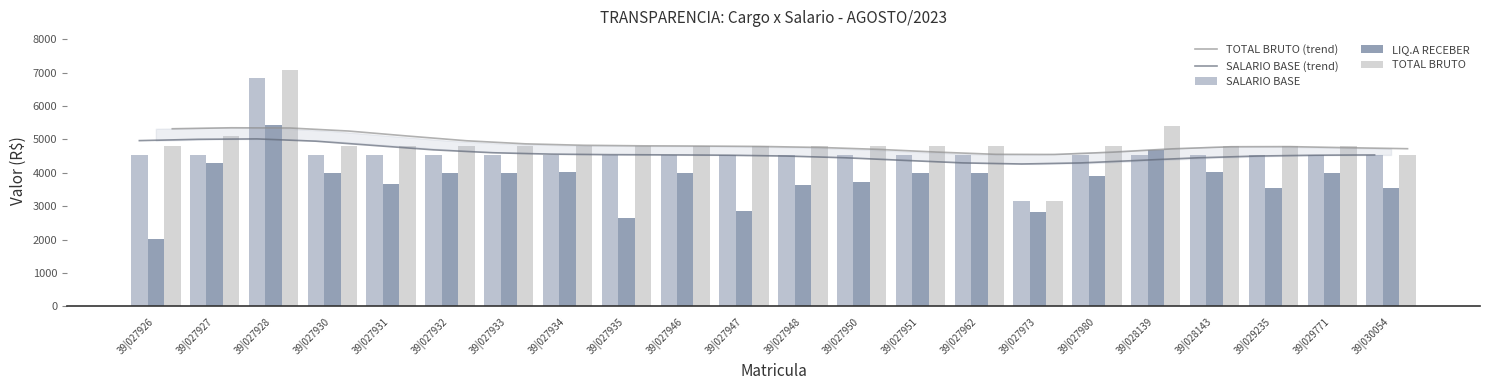

At 39|027933, list the series in order from smallest to largest.

LIQ.A RECEBER, SALARIO BASE, SALARIO BASE (trend), TOTAL BRUTO, TOTAL BRUTO (trend)